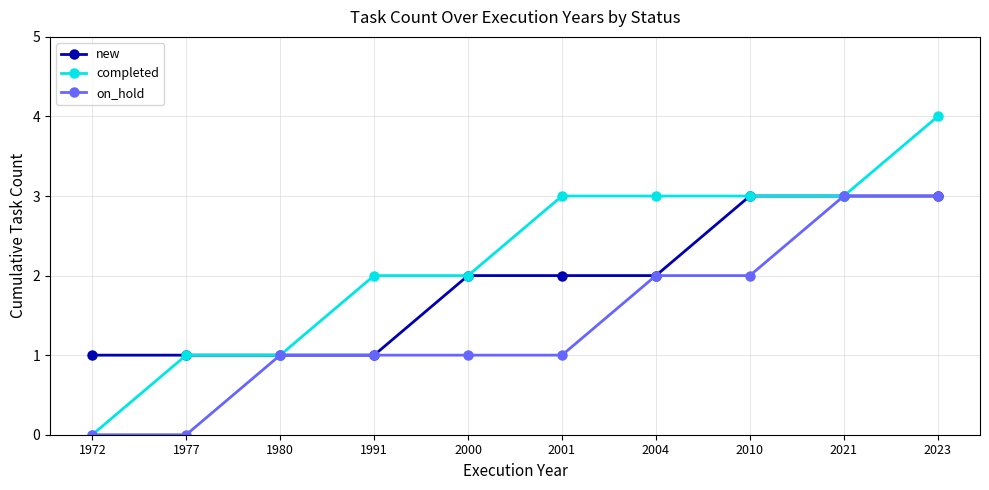

What is the greatest value displayed?

4